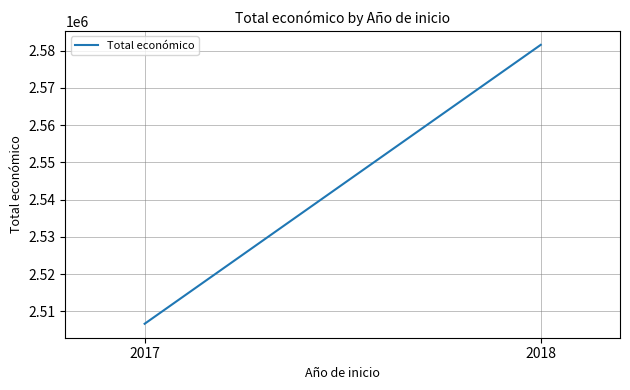

What is the value of the 1st point from the left?

2506644